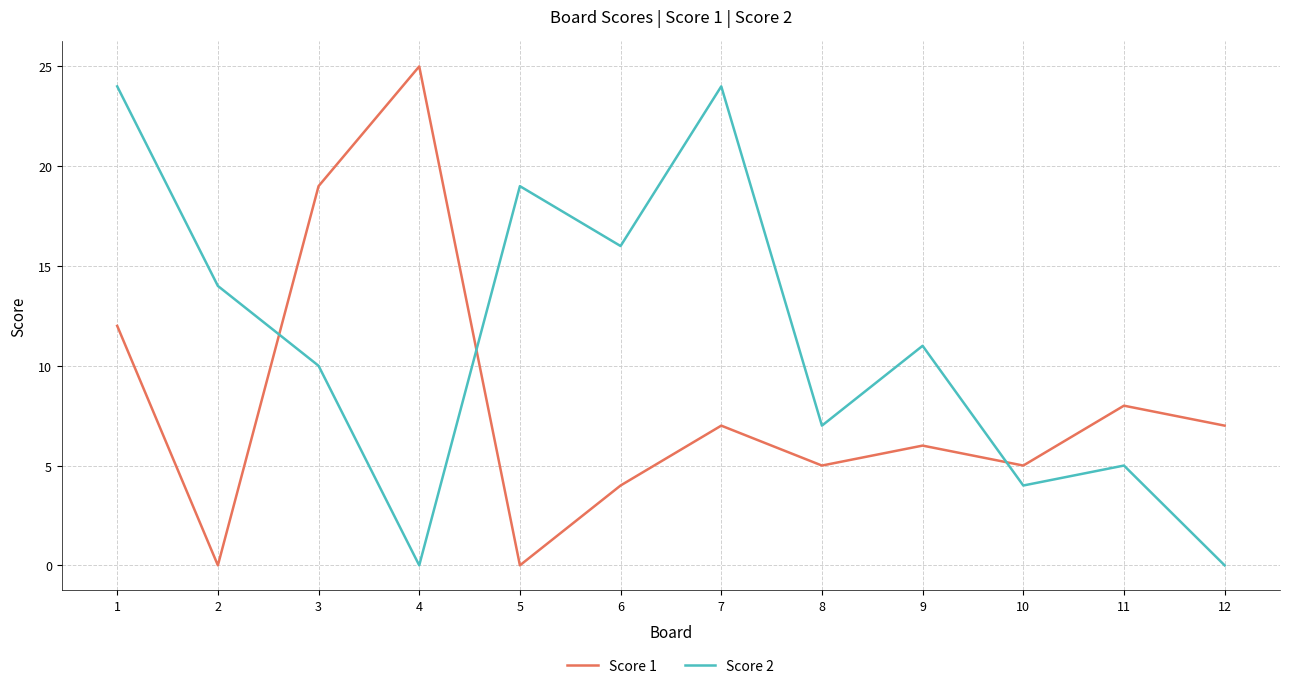

What is the highest value of the Score 2 series?

24